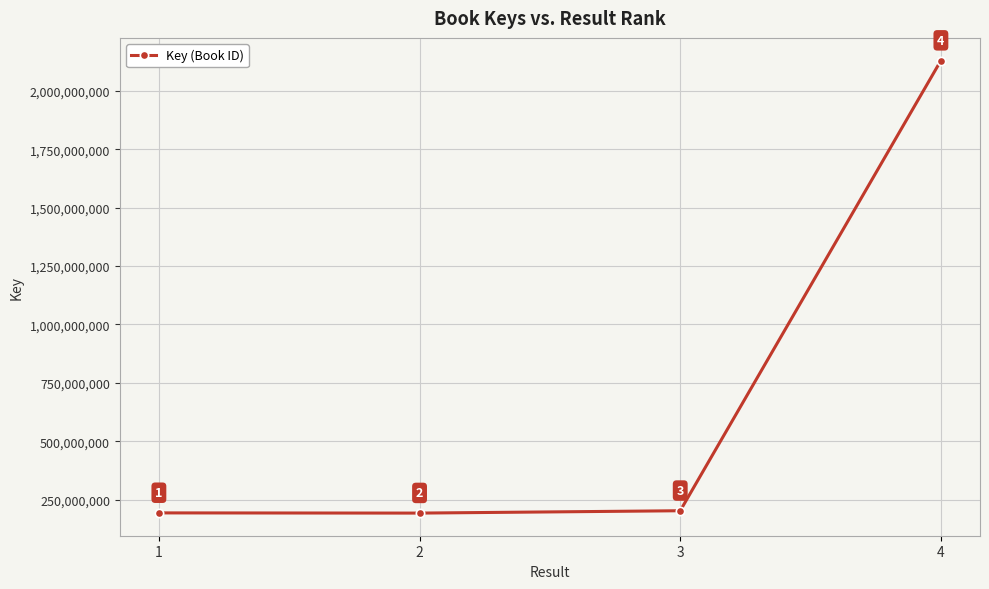

The chart shows a value of 2130927893 at 4. True or false?

True